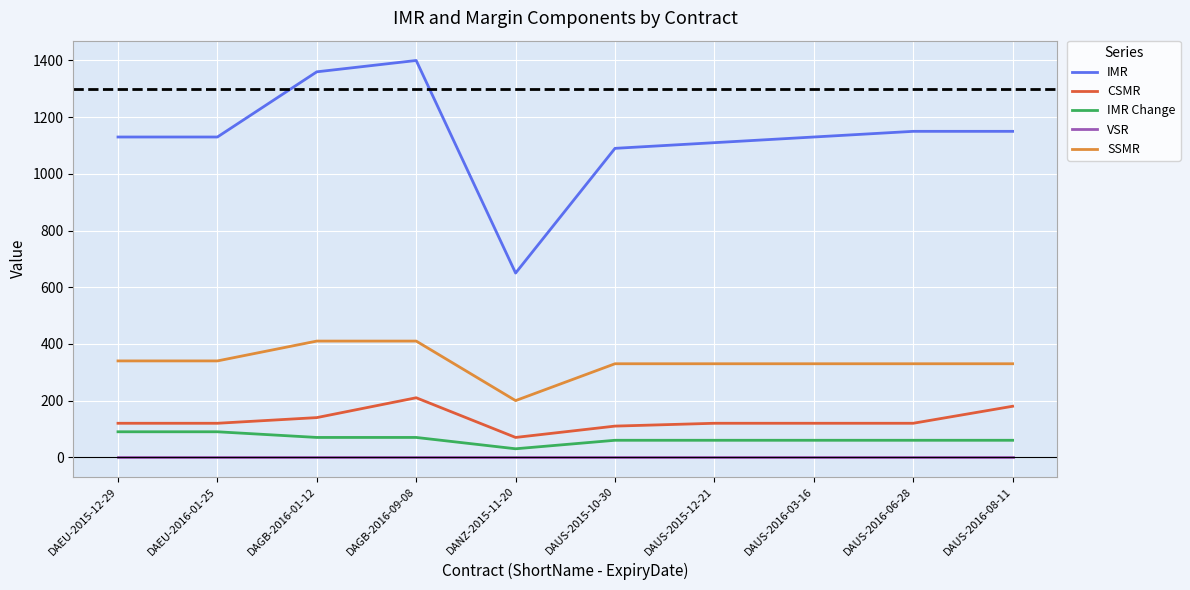

Which series has the largest total across all categories?

IMR